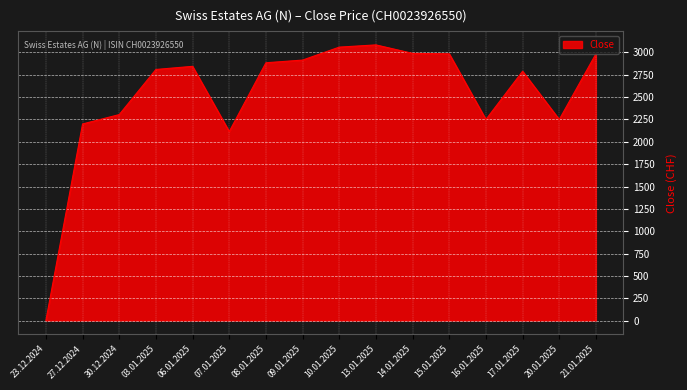

What is the change in value from 14.01.2025 to 16.01.2025?

-740